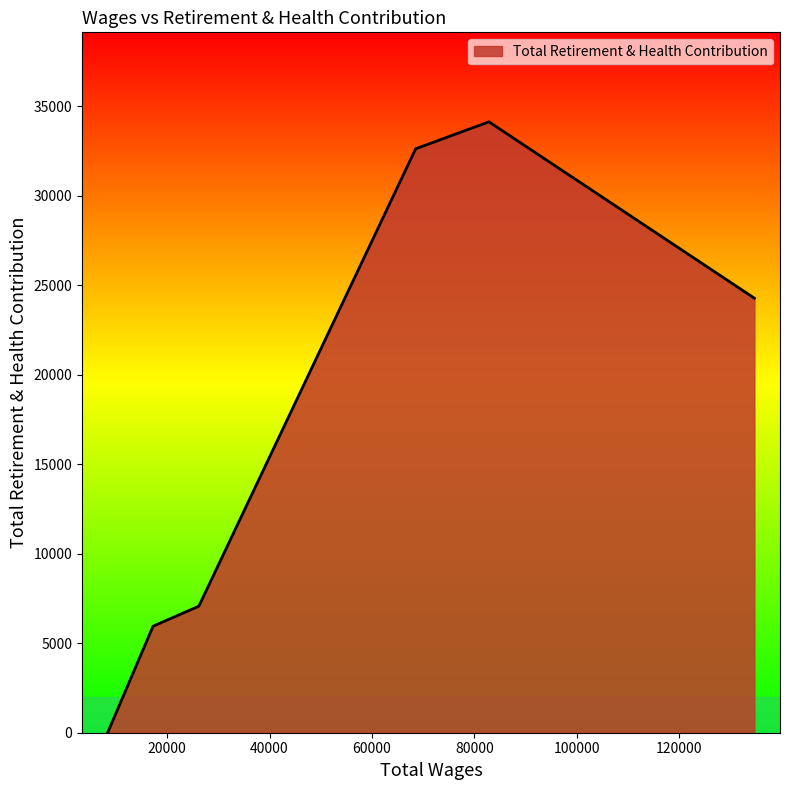

What is the maximum value shown in the chart?

34140